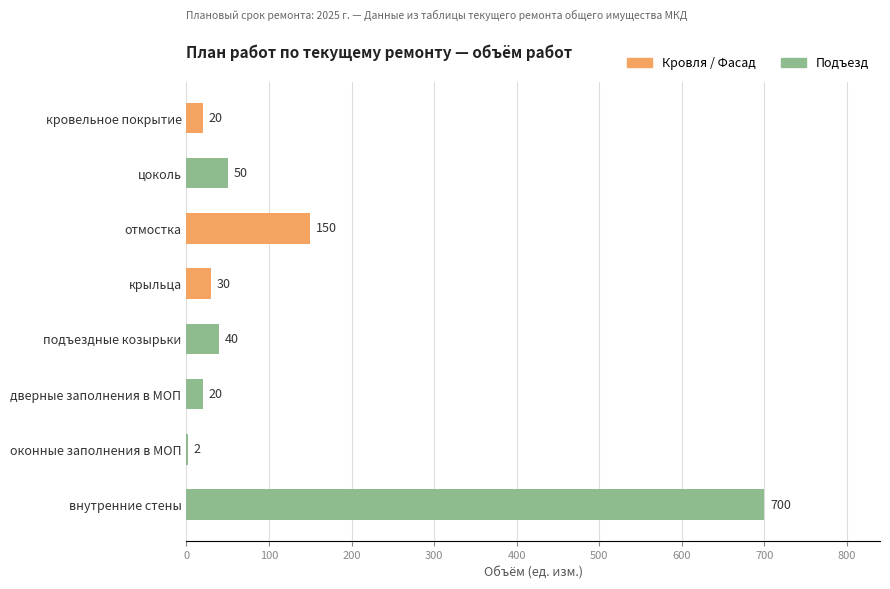

What is the maximum value shown in the chart?

700